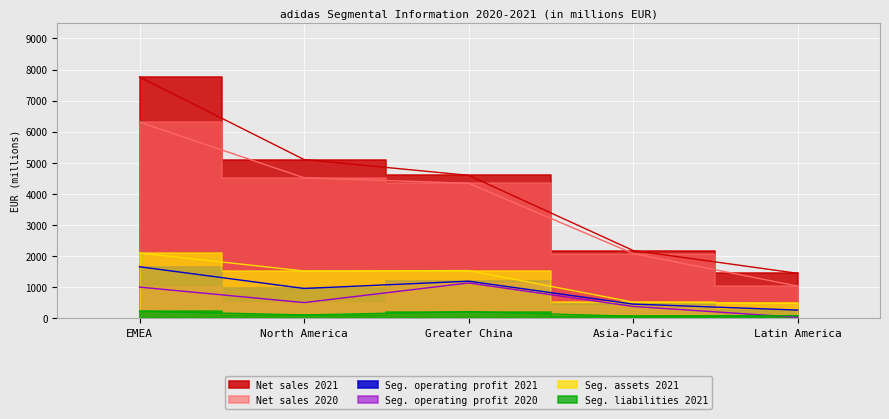

What is the sum of all Seg. operating profit 2021 values?

4534